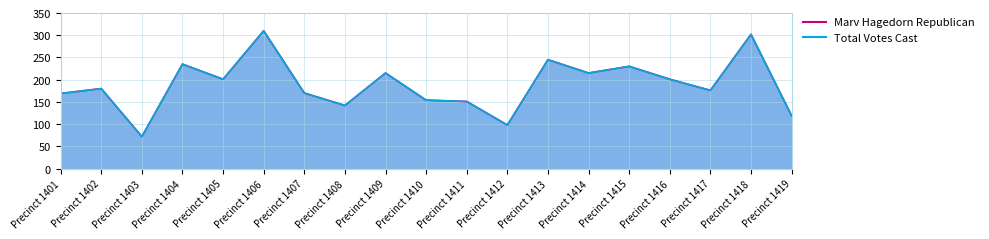

Which series changed the most between Precinct 1403 and Precinct 1419?

Marv Hagedorn Republican